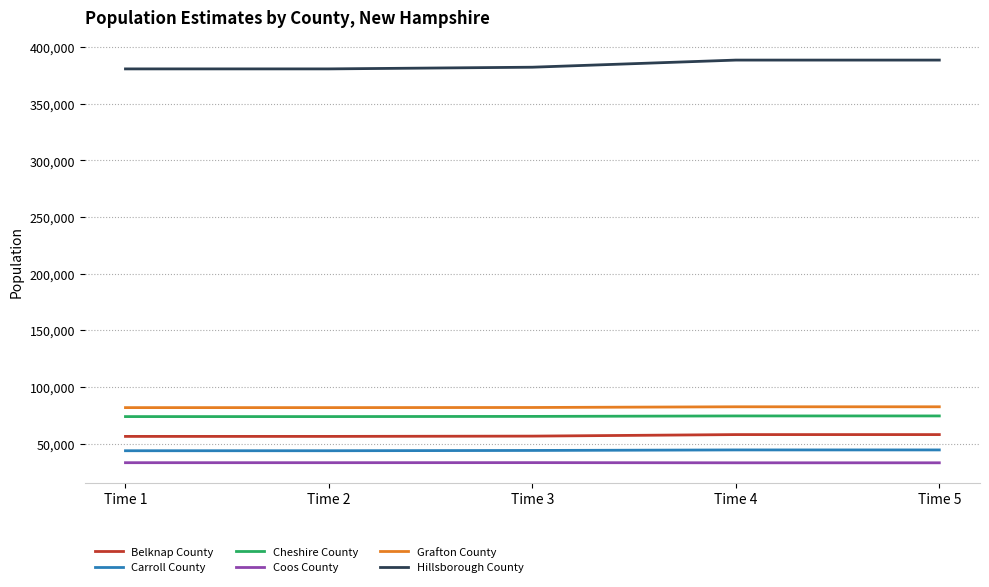

The value of Belknap County at Time 5 is 57925. True or false?

True